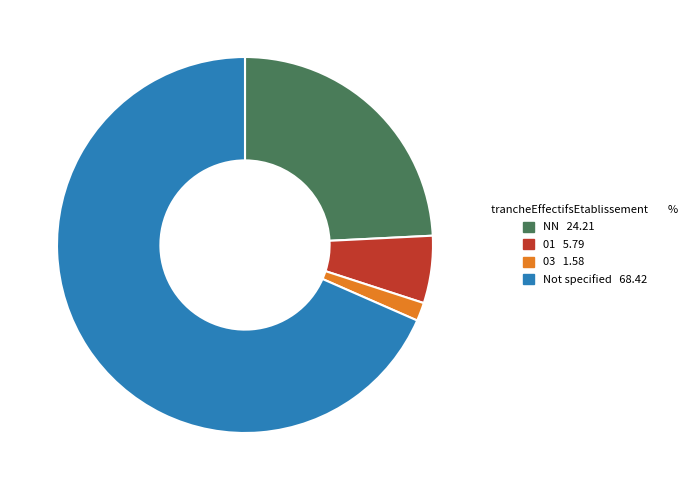

Is there a majority slice in this chart?

Yes